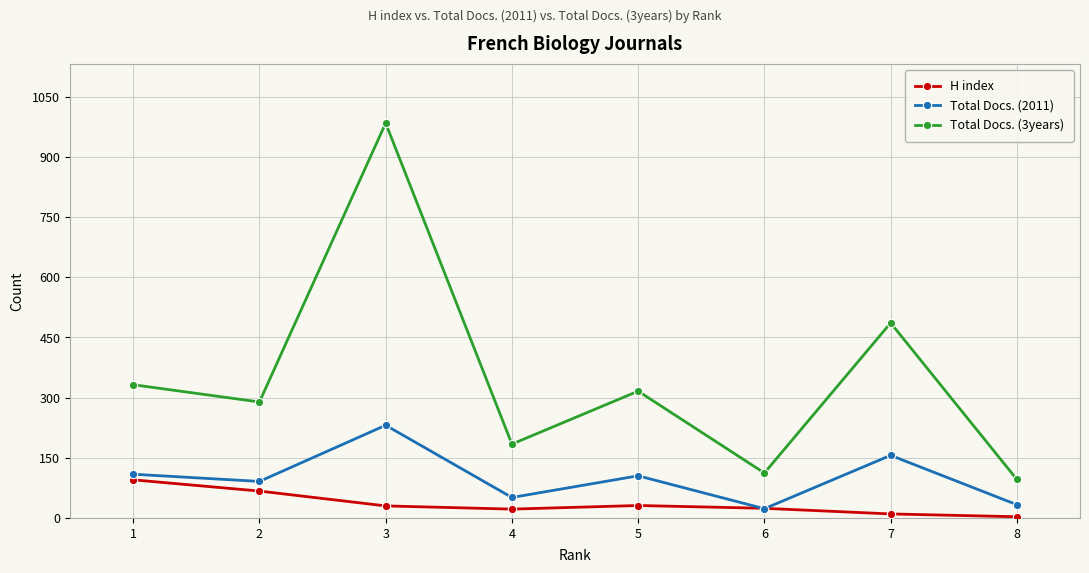

Rank the series by their maximum value, from lowest to highest.

H index, Total Docs. (2011), Total Docs. (3years)